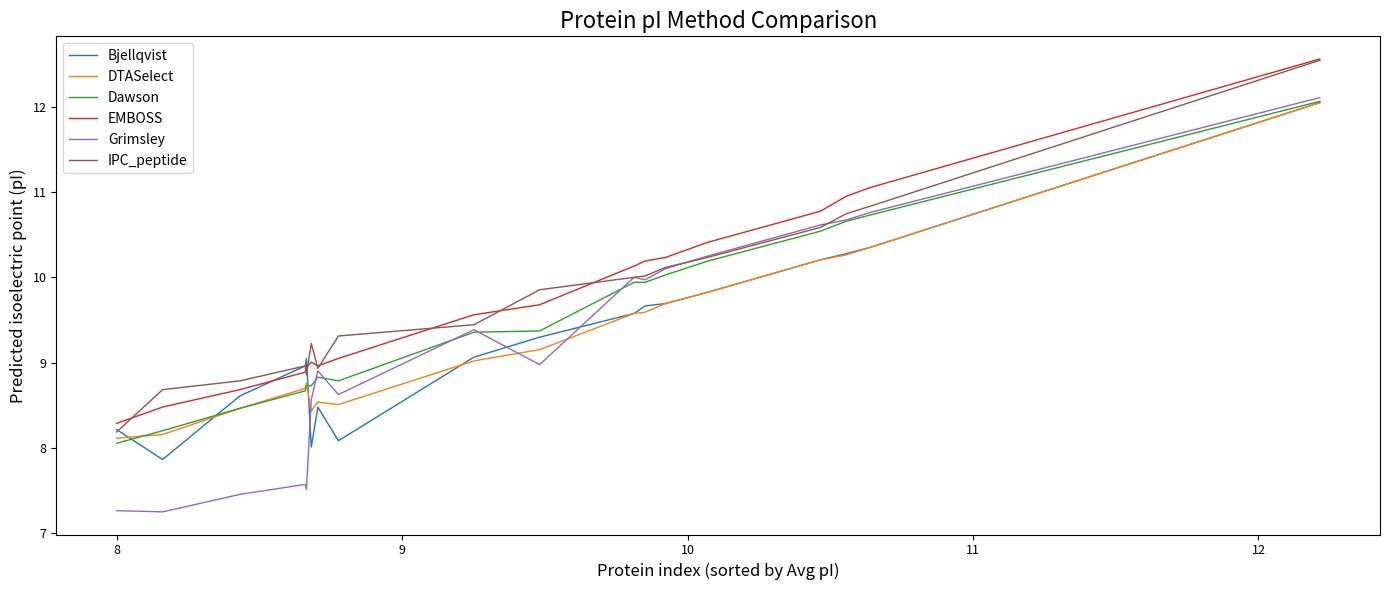

What is the highest value of the Dawson series?

12.1